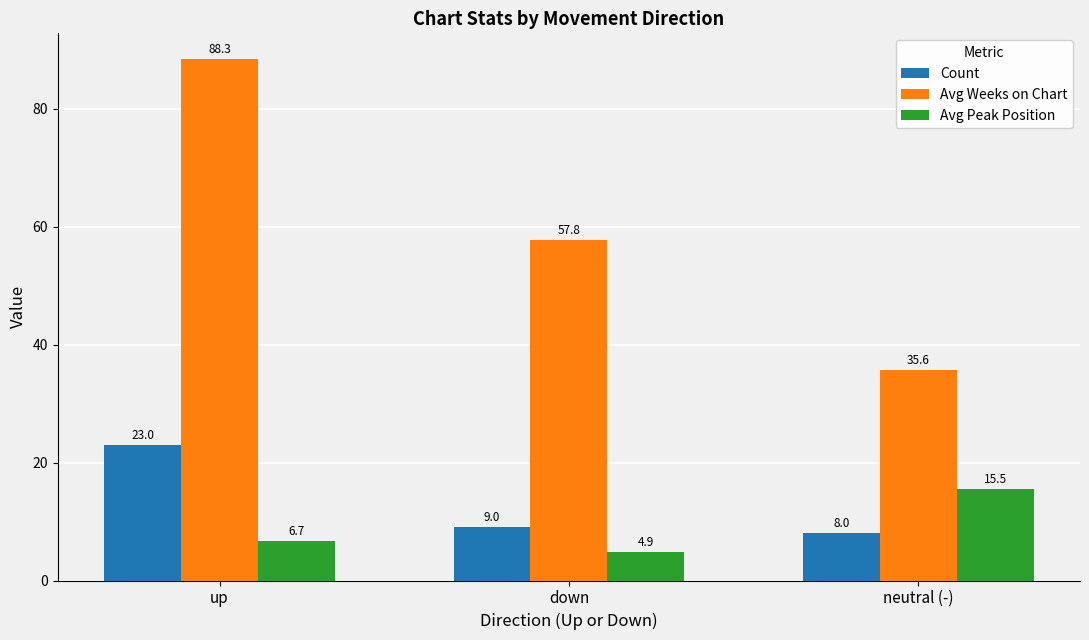

Between up and down, which series saw the biggest shift?

Avg Weeks on Chart